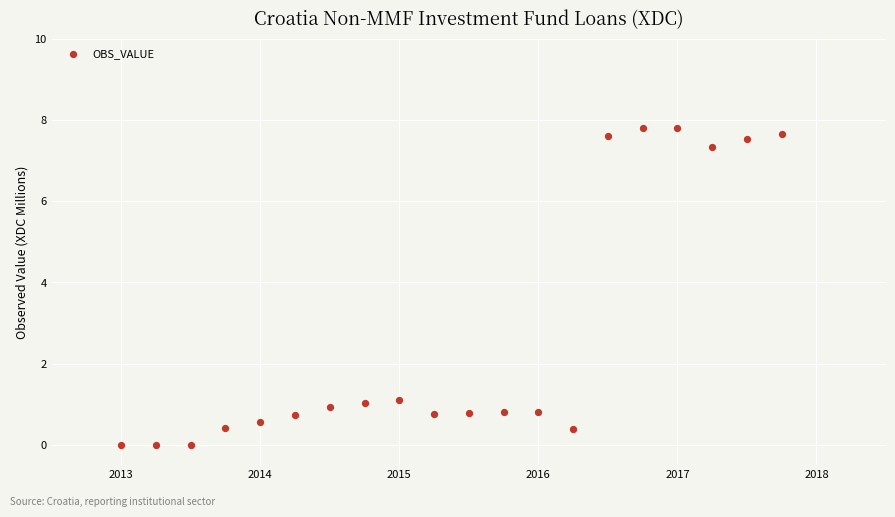

What is the range of X values (max minus min)?

4.8